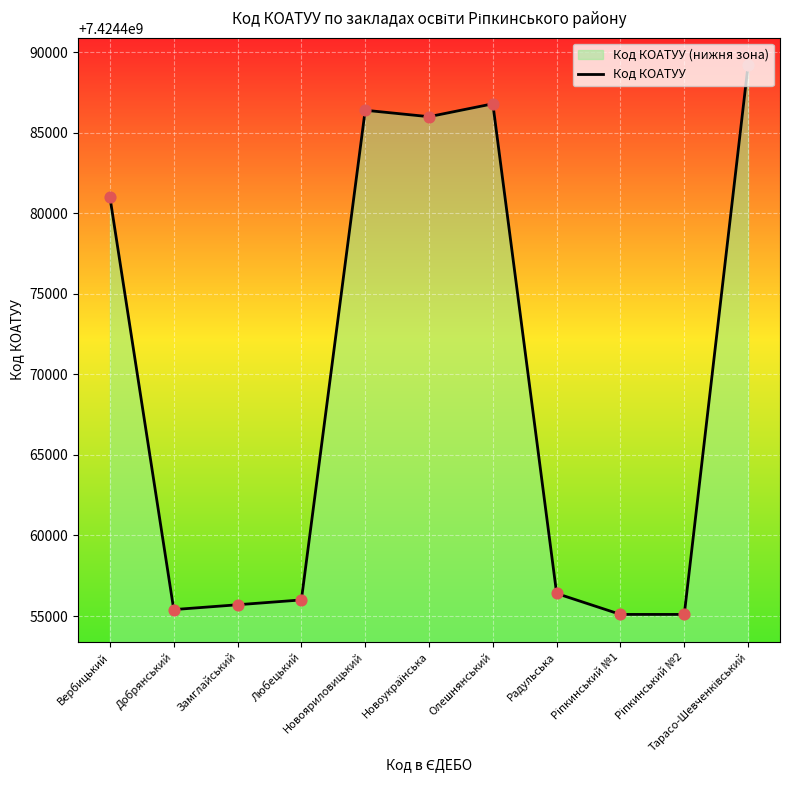

Between Новоукраїнська and Тарасо-Шевченківський, which is larger?

Тарасо-Шевченківський